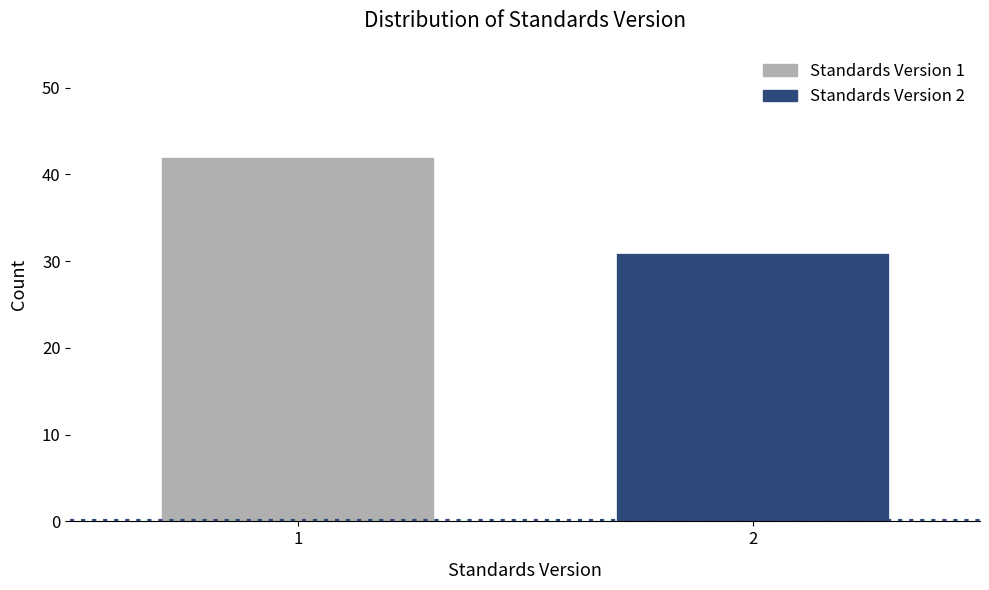

Reading left to right, extract all data points from this chart.

1=42	2=31